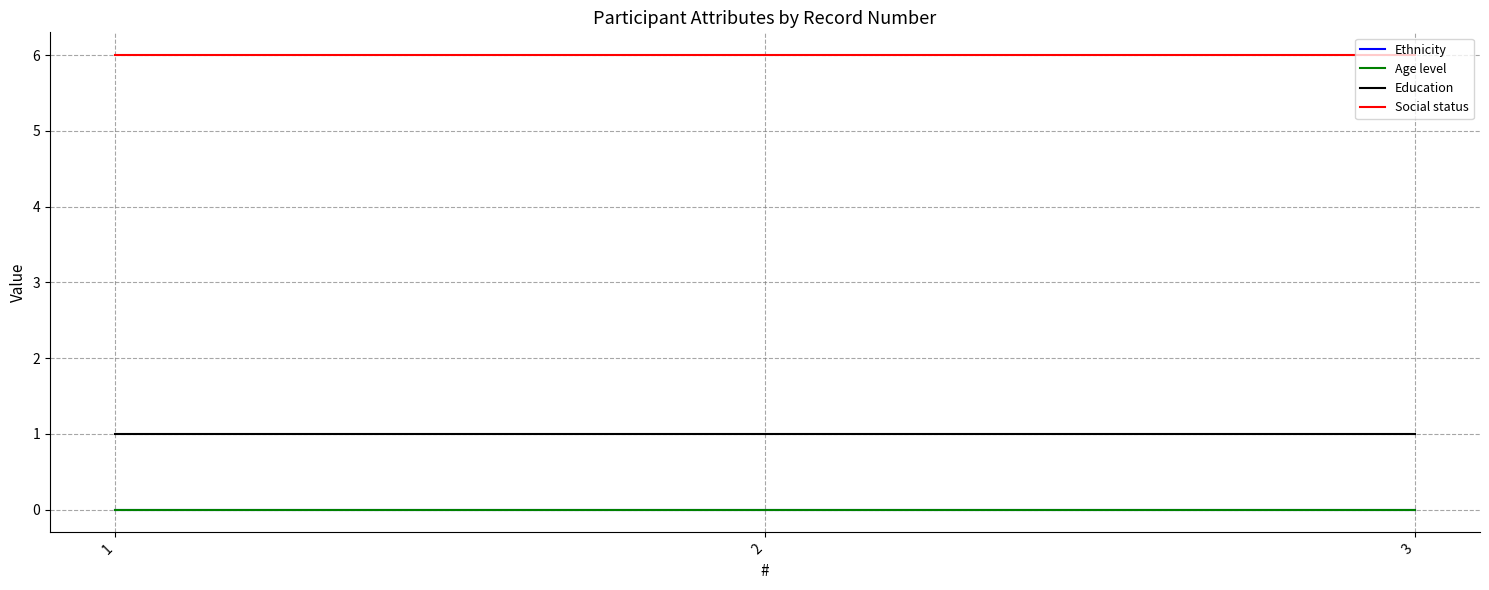

Is this an area chart (filled region under the line)?

No